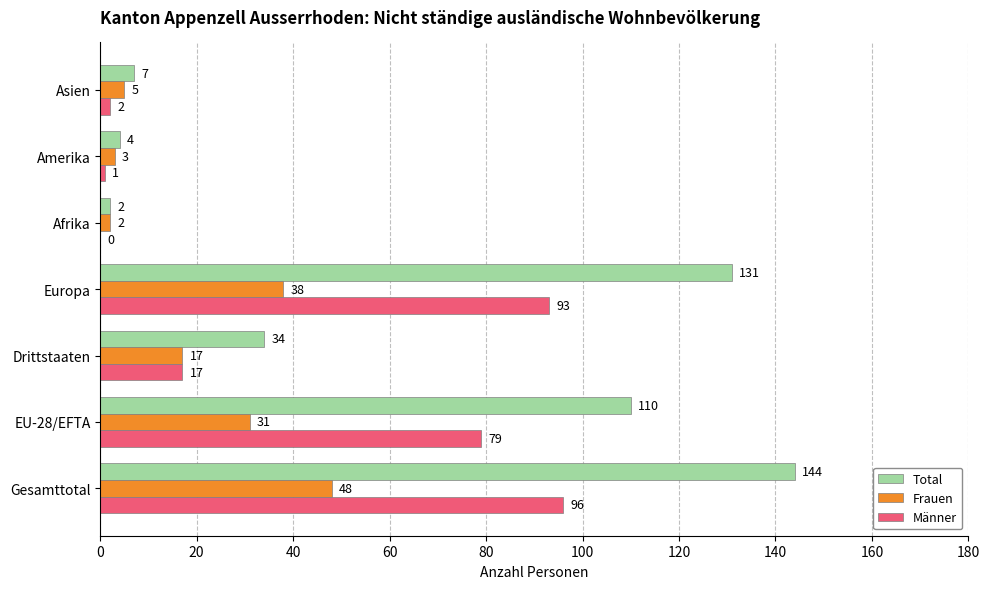

Which series changed the most between Europa and Amerika?

Total